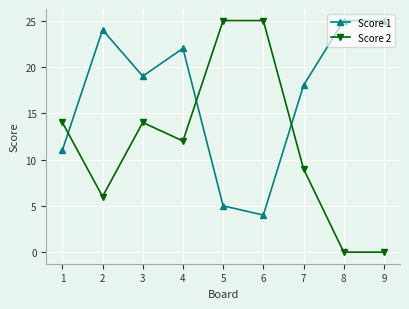

What is the difference between the maximum and second lowest values in the Score 2 series?

25